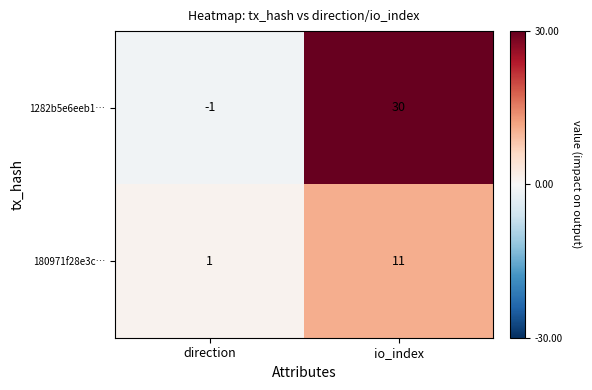

List the series in order of their peak value, lowest first.

180971f28e3c…, 1282b5e6eeb1…